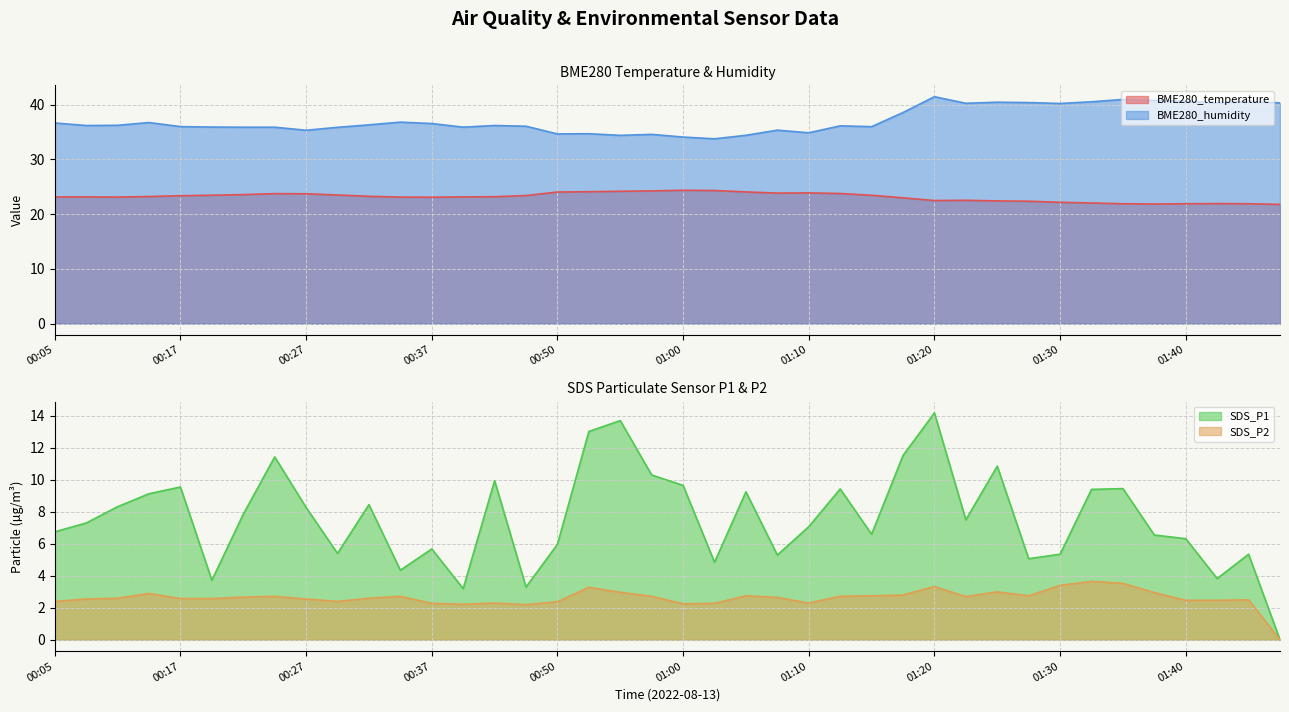

At which category is the sum across all series the highest?

01:20